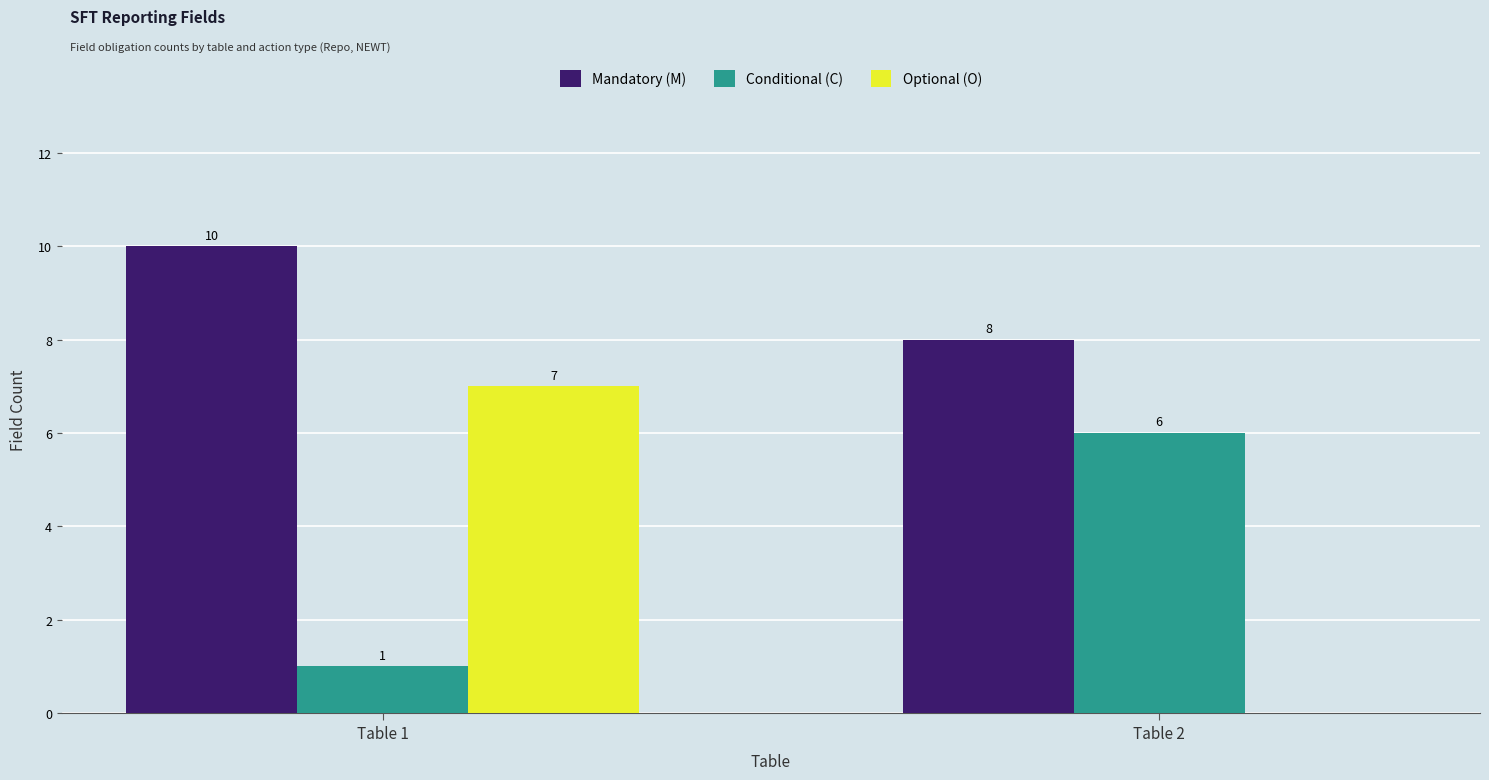

How many data points does each series have?

2